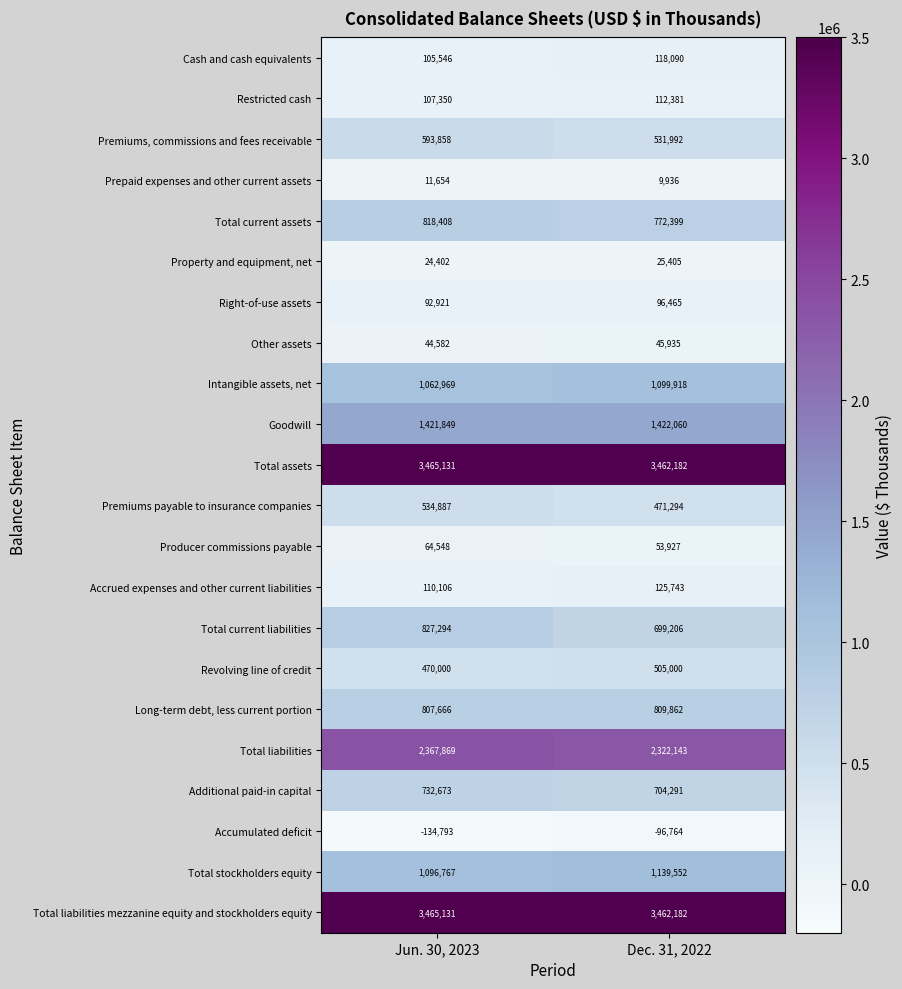

Is it true that Accrued expenses and other current liabilities equals 110106 at Jun. 30, 2023?

True